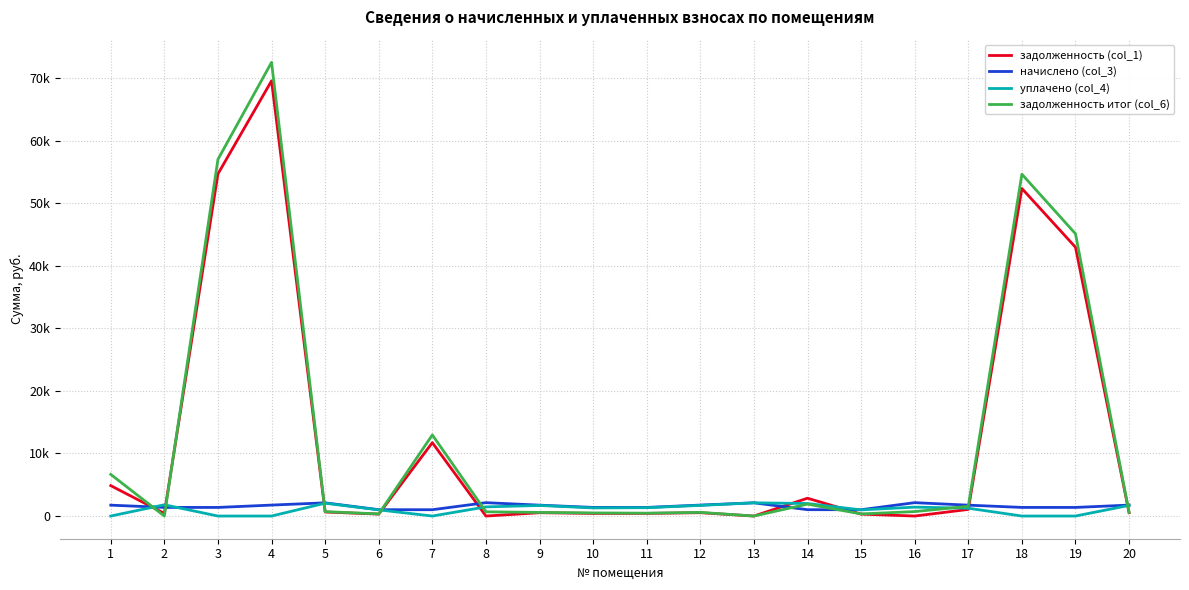

What is the sum of all задолженность (col_1) values?

244134.4